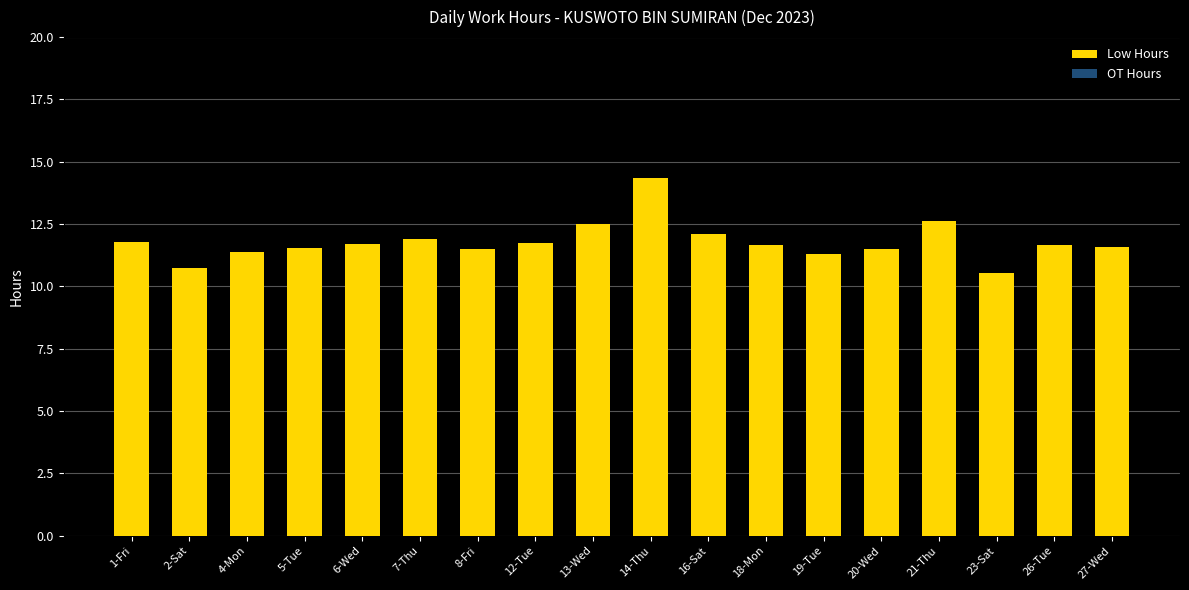

Which has a higher value, 5-Tue or 13-Wed?

13-Wed